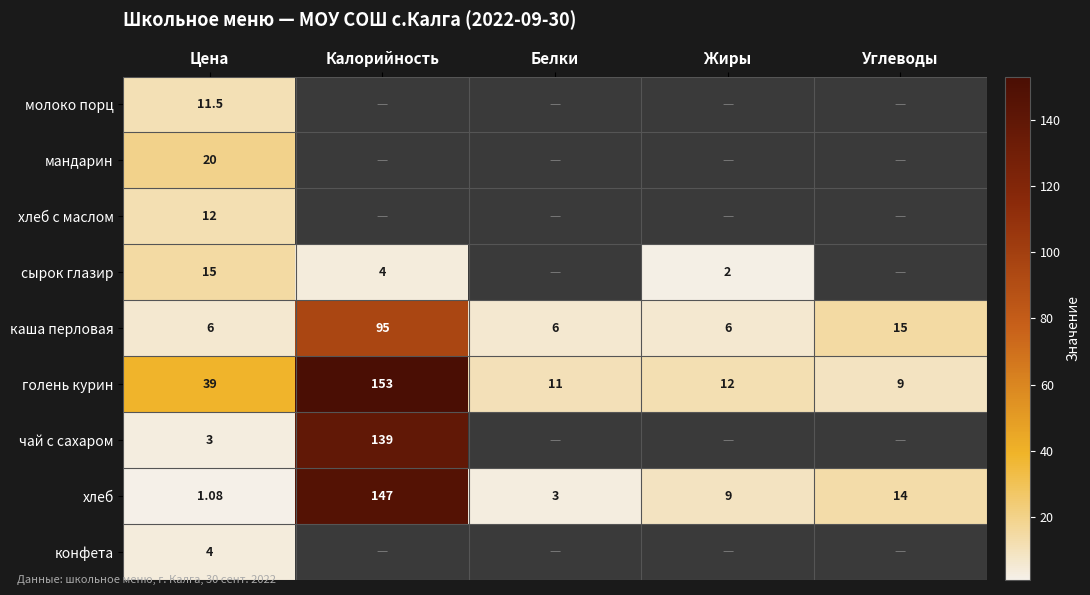

Is it true that чай с сахаром equals 63.2 at Калорийность?

False